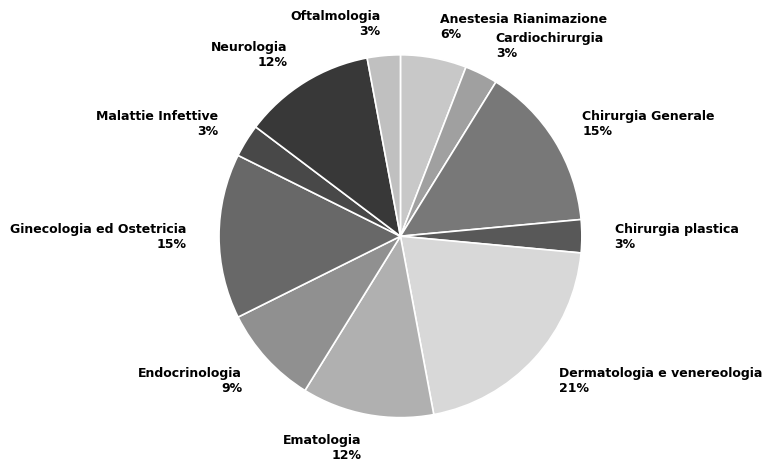

Approximately how many times larger is the value at Ginecologia ed Ostetricia 15% compared to Malattie Infettive 3%?

5.0